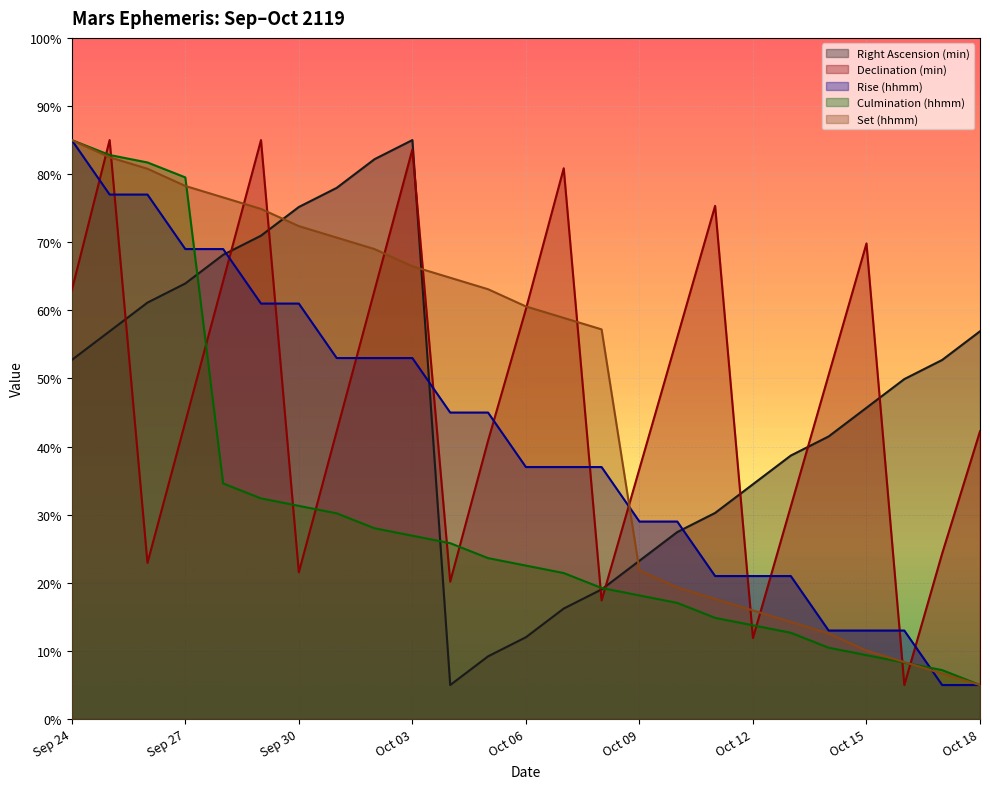

What is the label of the 6th point from the right?

Oct 13